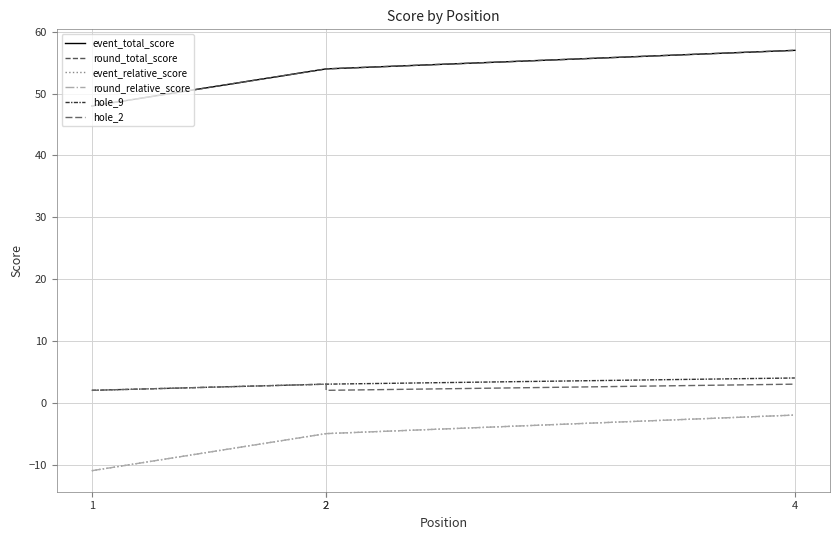

True or false: hole_2 and event_total_score cross at least once.

False